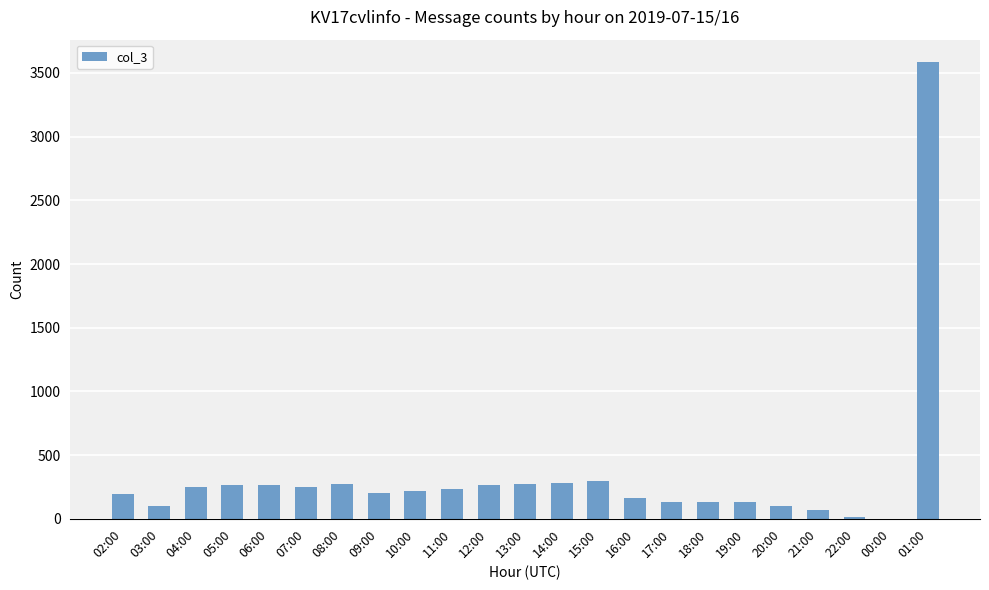

Does the chart contain stacked bars?

No